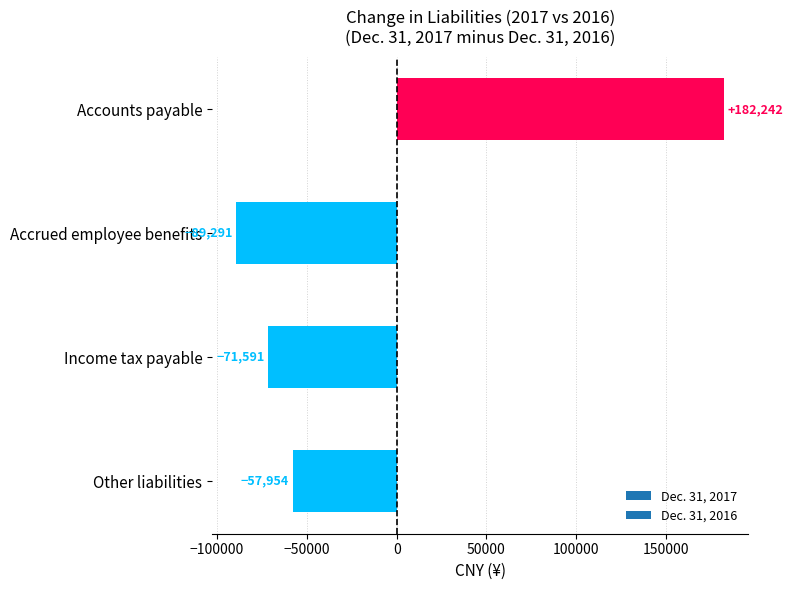

Reading top to bottom, transcribe all the data shown in this chart.

182242	-89291	-71591	-57954